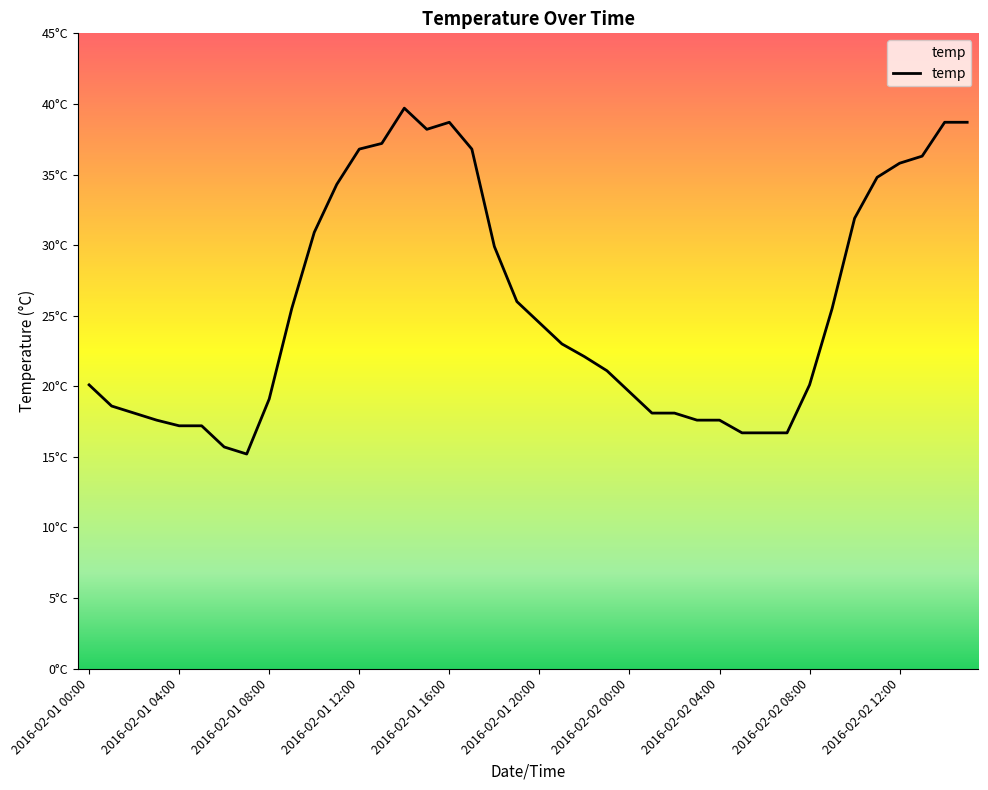

Does the chart have visible grid lines?

No